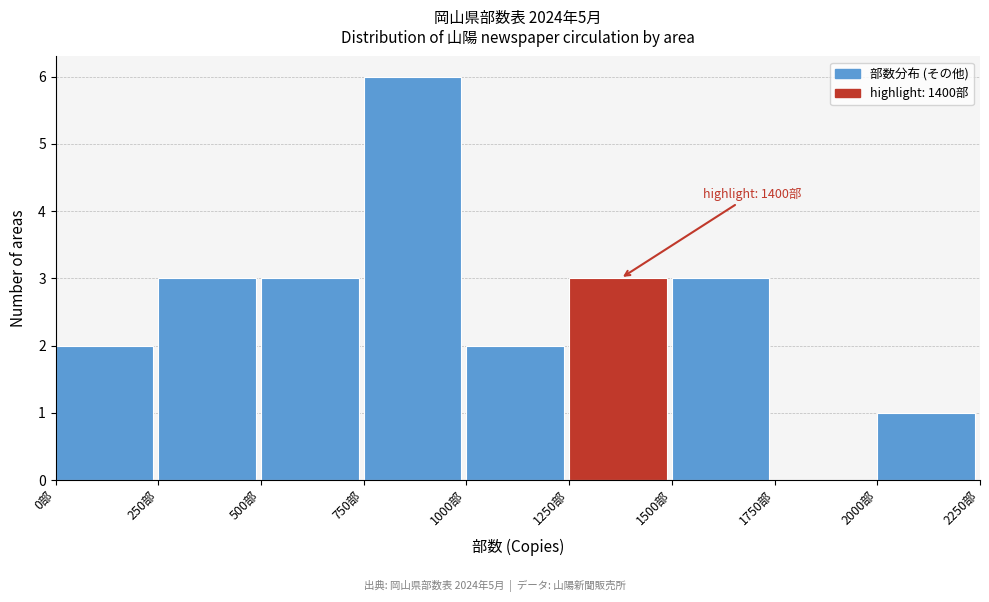

Which range on the x-axis has the tallest bar?

750 to 1000